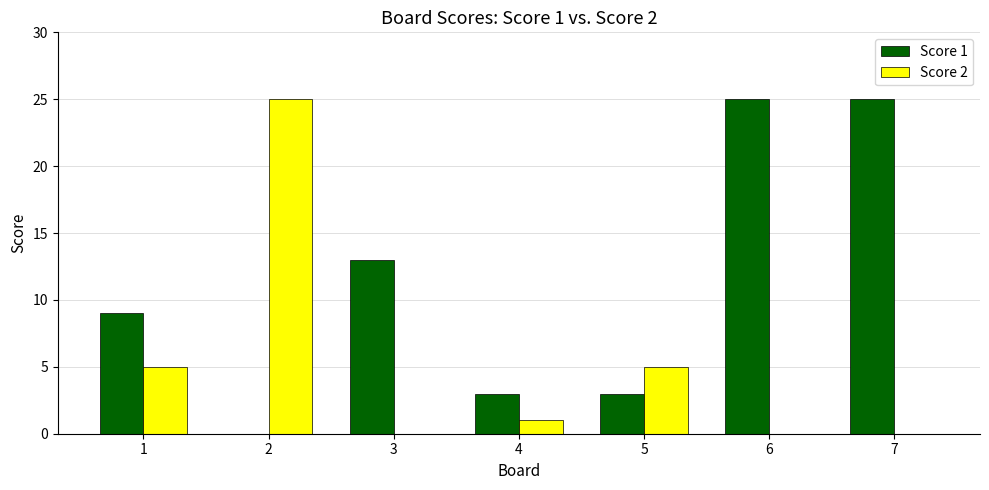

What is the sum of all Score 2 values?

36